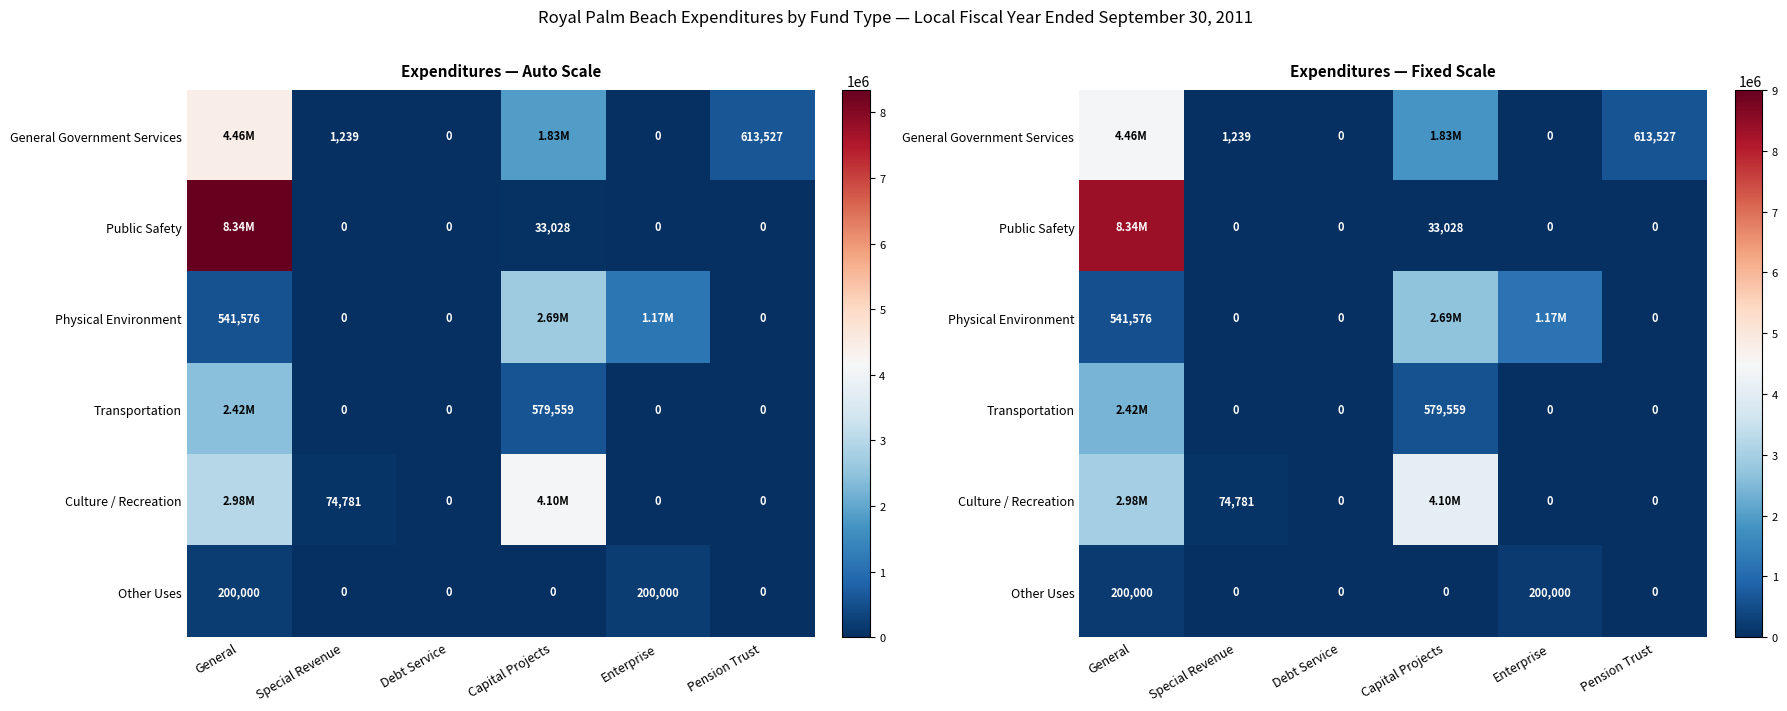

How many Physical Environment values are between 0 and 1169717?

5